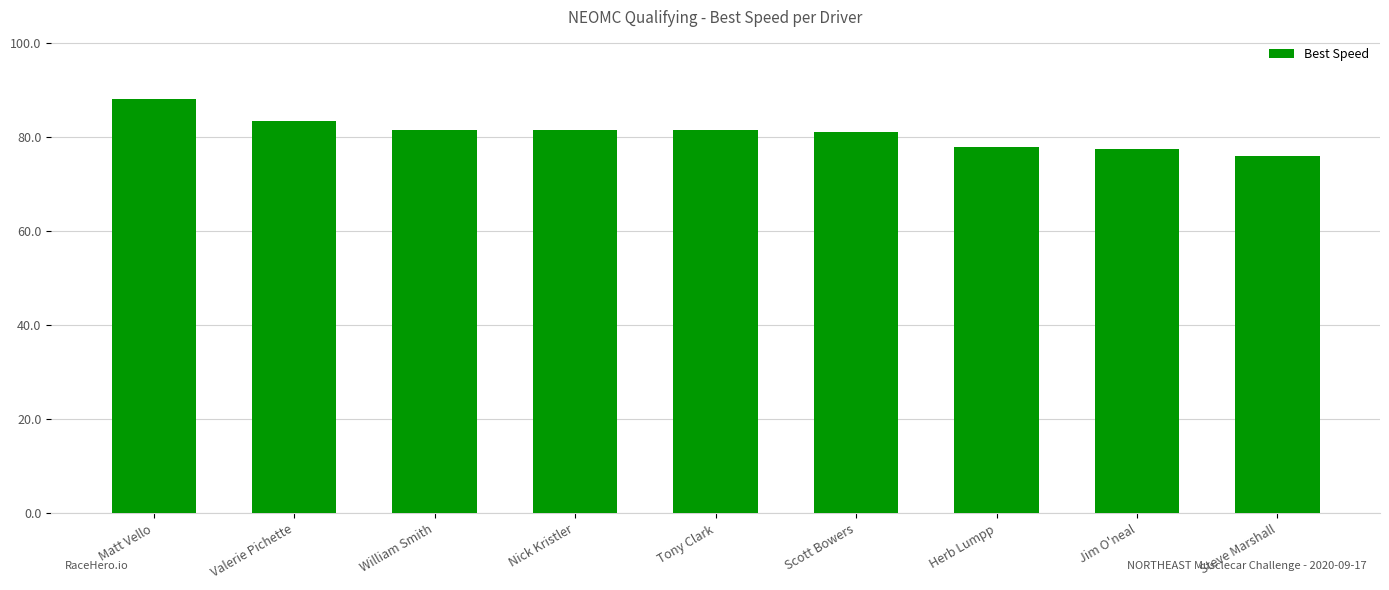

True or false: the data shows 76.1 at Steve Marshall.

True